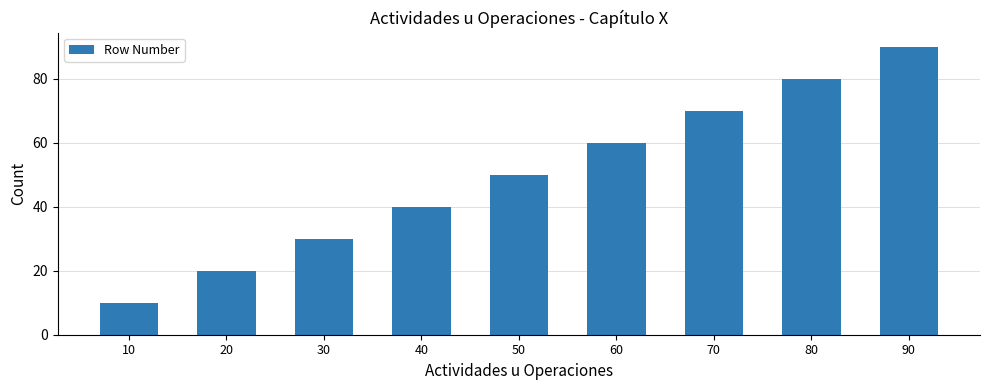

What is the ratio of the value at 40 to the value at 80?

0.5